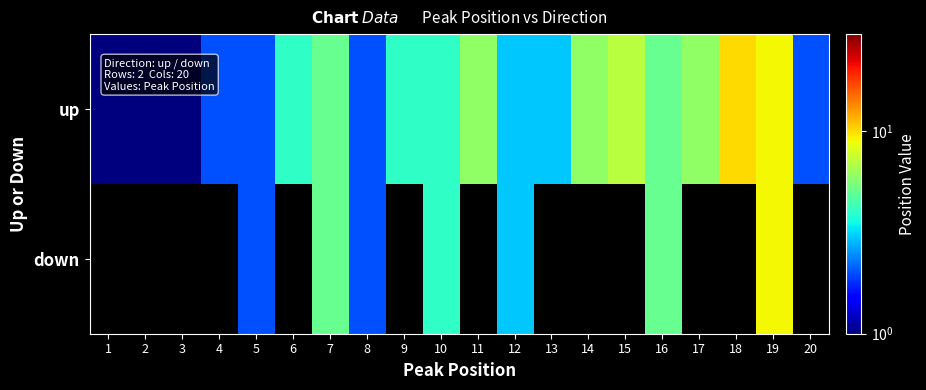

Which series has the widest spread of values?

up